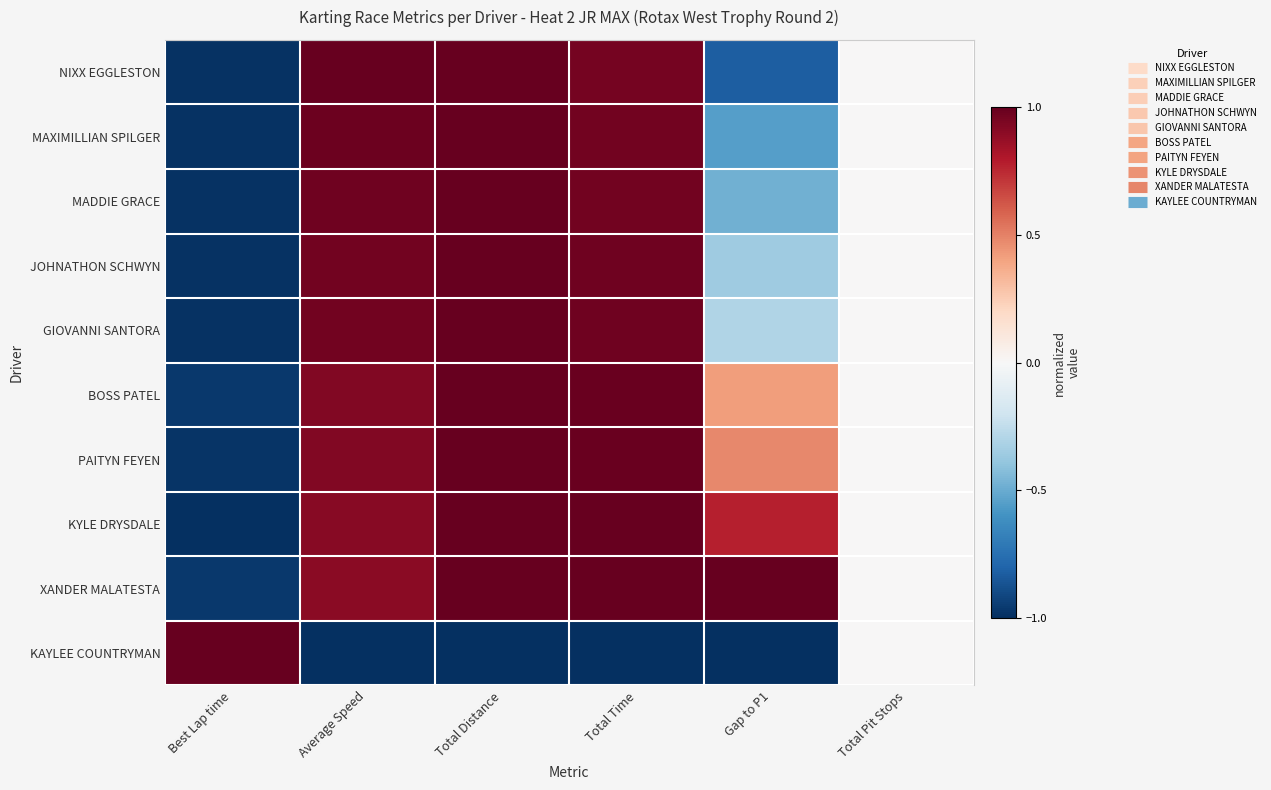

Reading left to right, extract all data points from this chart.

NIXX EGGLESTON: Best Lap time=-1.0	Average Speed=1.0	Total Distance=1.0	Total Time=1.0	Gap to P1=-0.8	Total Pit Stops=0.0
MAXIMILLIAN SPILGER: Best Lap time=-1.0	Average Speed=1.0	Total Distance=1.0	Total Time=1.0	Gap to P1=-0.6	Total Pit Stops=0.0
MADDIE GRACE: Best Lap time=-1.0	Average Speed=1.0	Total Distance=1.0	Total Time=1.0	Gap to P1=-0.5	Total Pit Stops=0.0
JOHNATHON SCHWYN: Best Lap time=-1.0	Average Speed=1.0	Total Distance=1.0	Total Time=1.0	Gap to P1=-0.4	Total Pit Stops=0.0
GIOVANNI SANTORA: Best Lap time=-1.0	Average Speed=1.0	Total Distance=1.0	Total Time=1.0	Gap to P1=-0.3	Total Pit Stops=0.0
BOSS PATEL: Best Lap time=-1.0	Average Speed=0.9	Total Distance=1.0	Total Time=1.0	Gap to P1=0.4	Total Pit Stops=0.0
PAITYN FEYEN: Best Lap time=-1.0	Average Speed=0.9	Total Distance=1.0	Total Time=1.0	Gap to P1=0.5	Total Pit Stops=0.0
KYLE DRYSDALE: Best Lap time=-1.0	Average Speed=0.9	Total Distance=1.0	Total Time=1.0	Gap to P1=0.8	Total Pit Stops=0.0
XANDER MALATESTA: Best Lap time=-1.0	Average Speed=0.9	Total Distance=1.0	Total Time=1.0	Gap to P1=1.0	Total Pit Stops=0.0
KAYLEE COUNTRYMAN: Best Lap time=1.0	Average Speed=-1.0	Total Distance=-1.0	Total Time=-1.0	Gap to P1=-1.0	Total Pit Stops=0.0